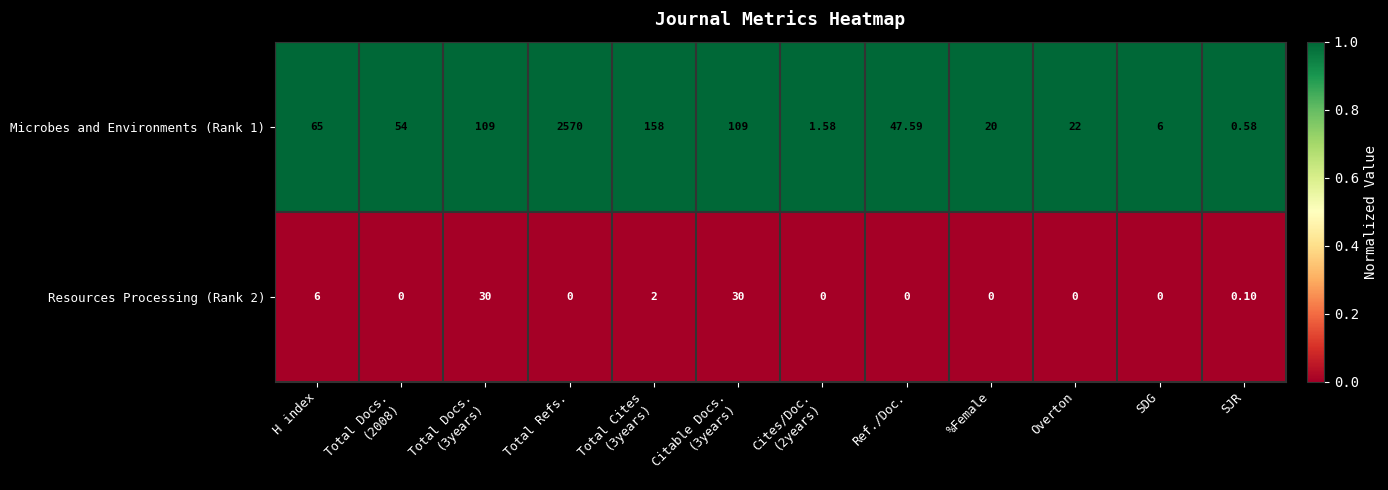

Which category has the highest value across all series?

Total Refs.